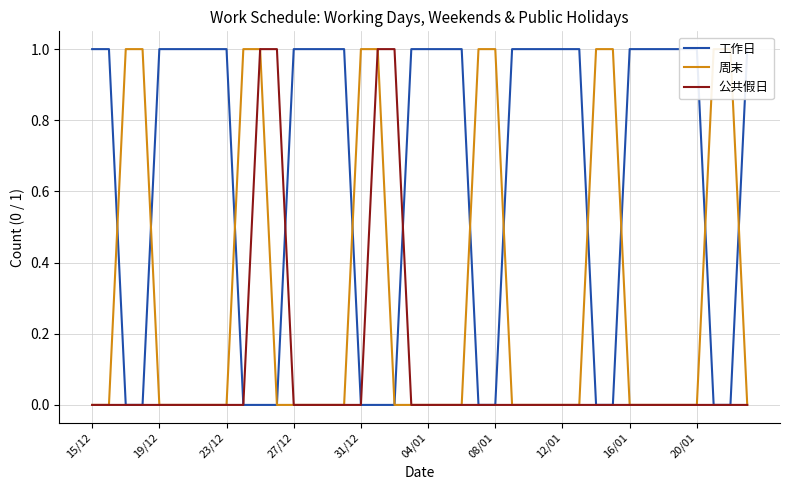

Which series has the widest spread of values?

工作日